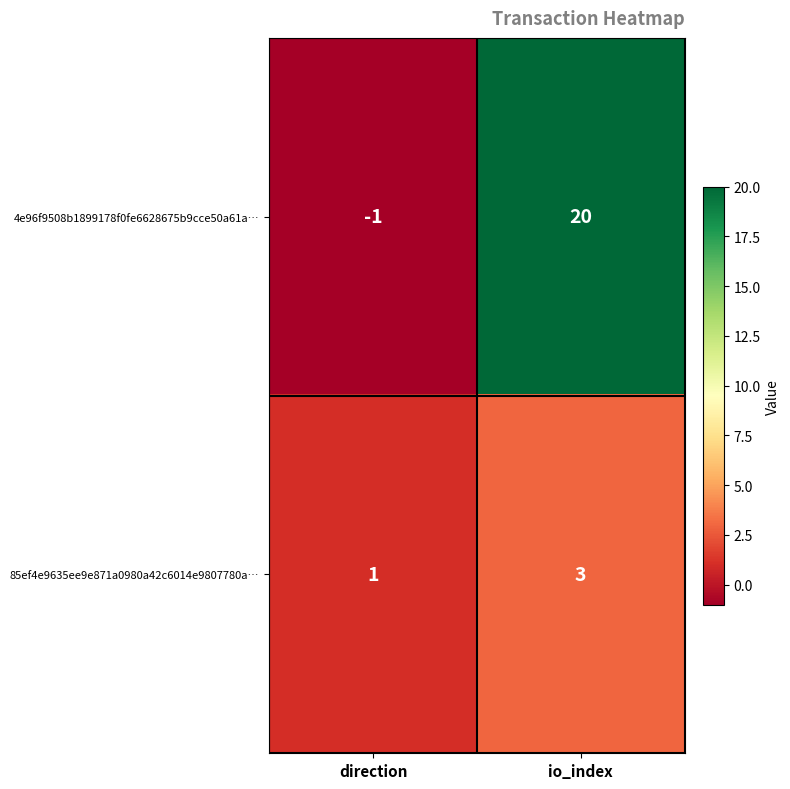

Which label corresponds to the largest value in the chart?

io_index